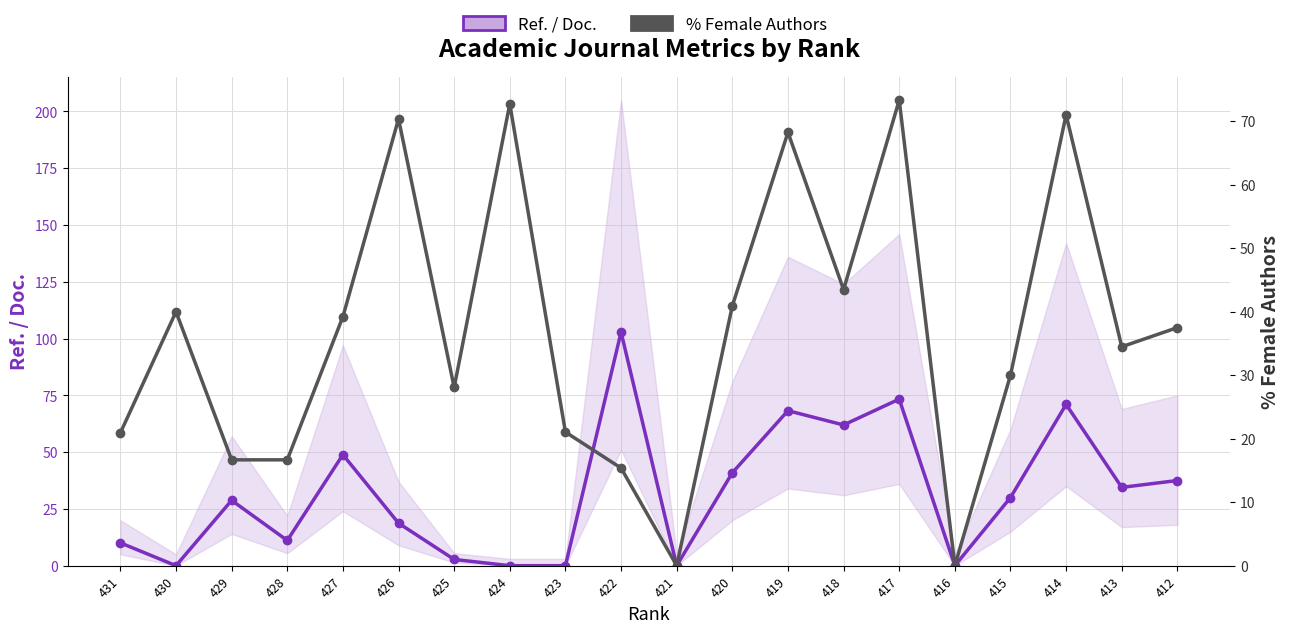

Does the chart have visible grid lines?

Yes